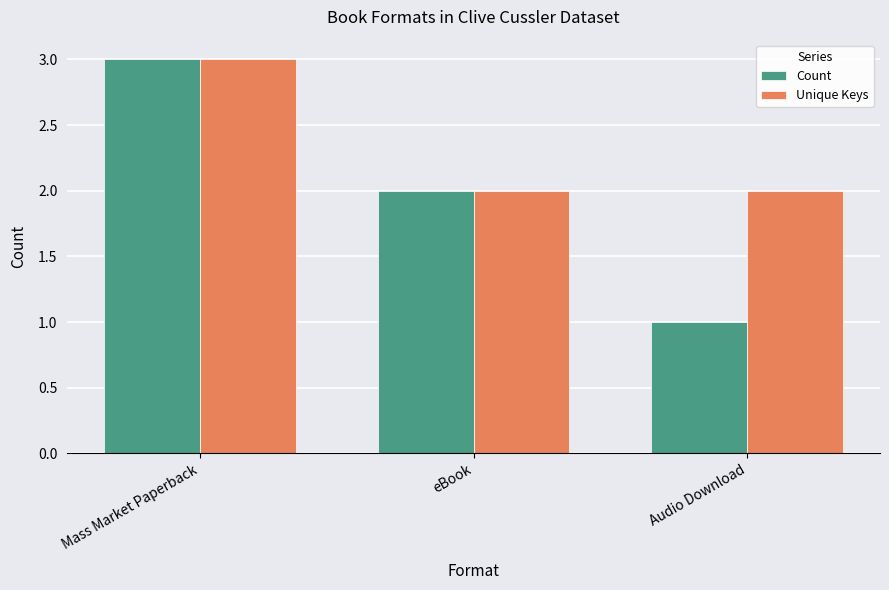

True or false: Count has a value of 0 at Audio Download.

False